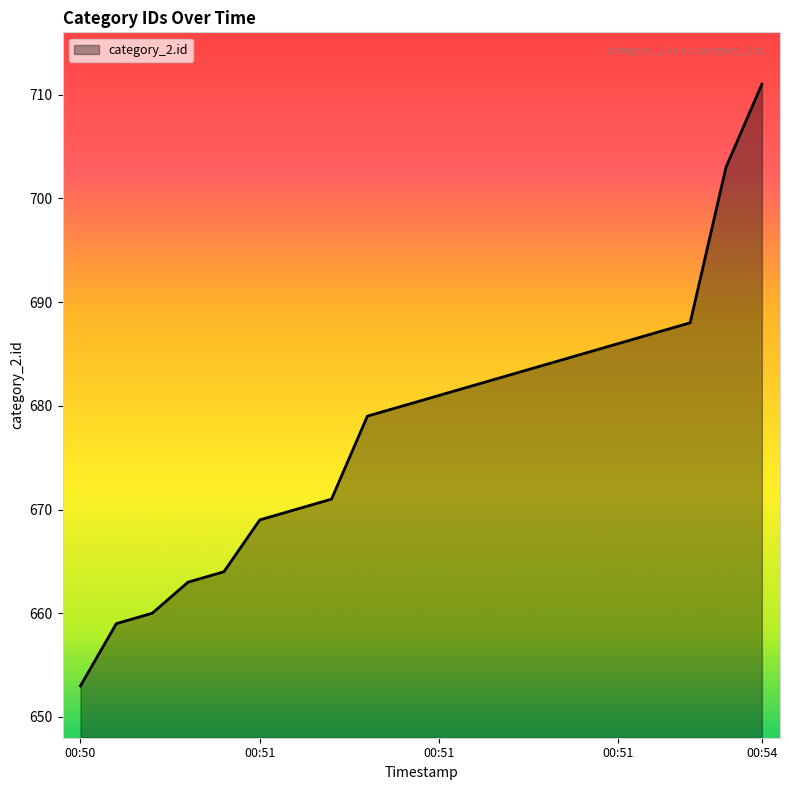

What is the smallest value displayed?

653